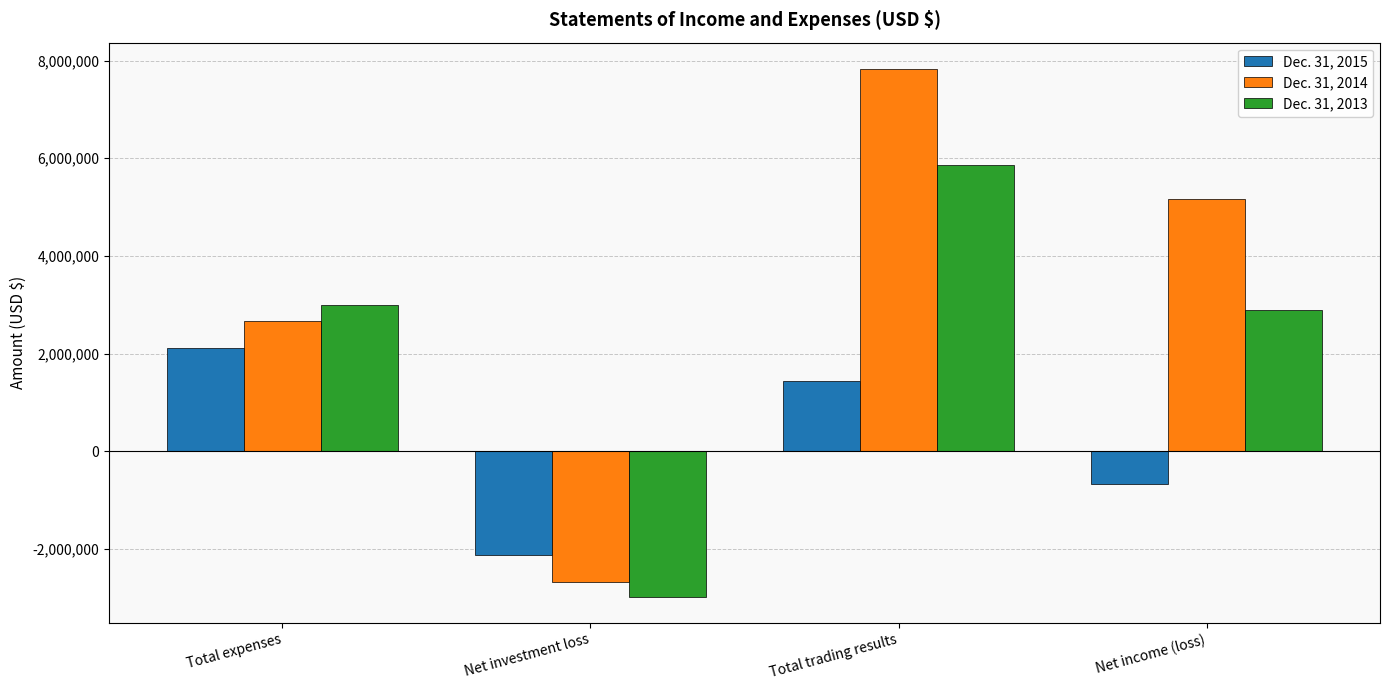

Read the Dec. 31, 2014 value at Total trading results, to the nearest 10.

7825900